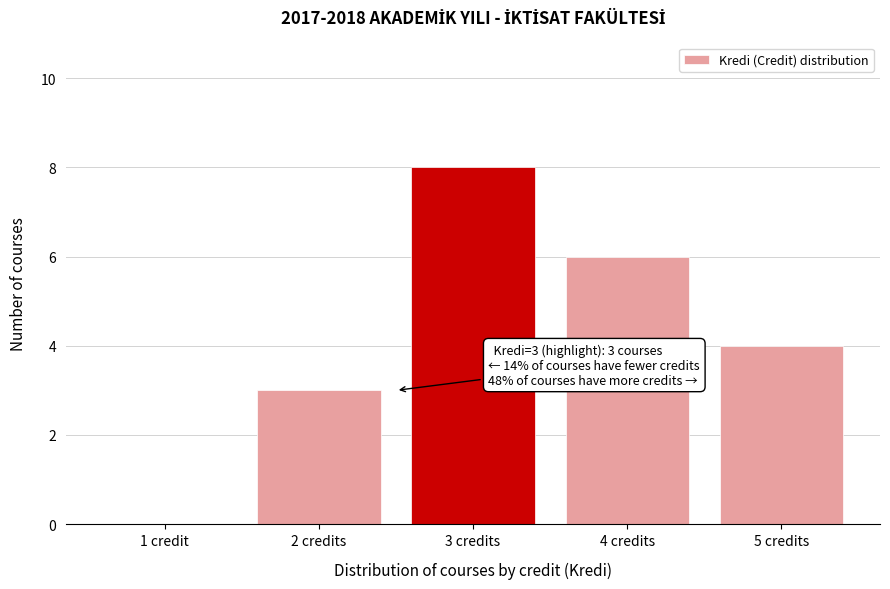

Reading left to right, list all the values displayed in this chart.

1 credit=0	2 credits=3	3 credits=8	4 credits=6	5 credits=4